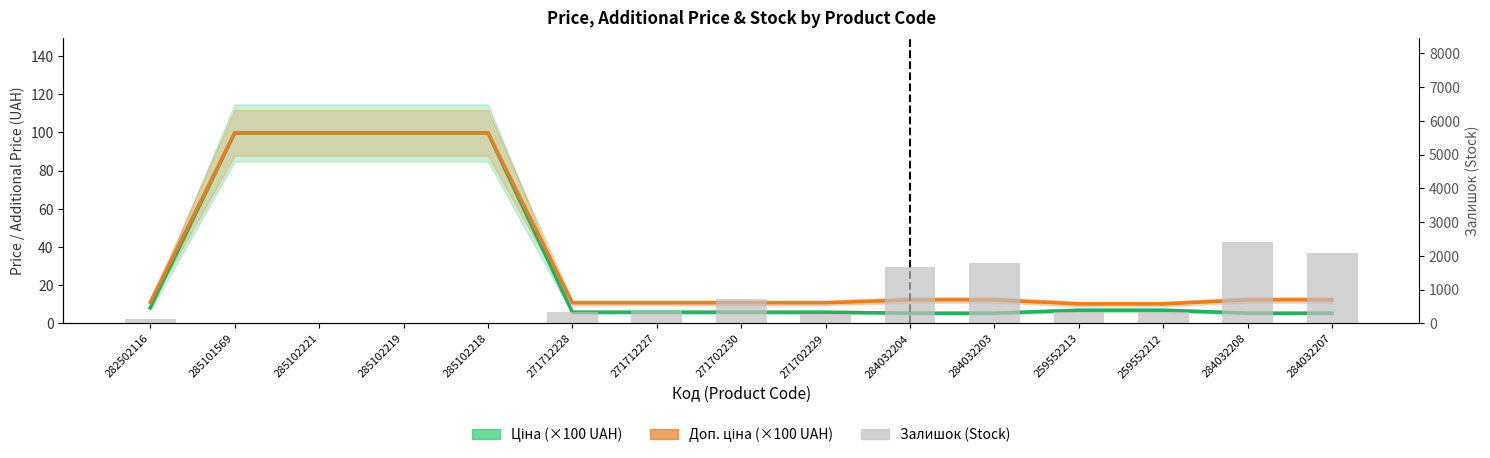

What is the spread (max minus min) of values at 282502116?

116.8